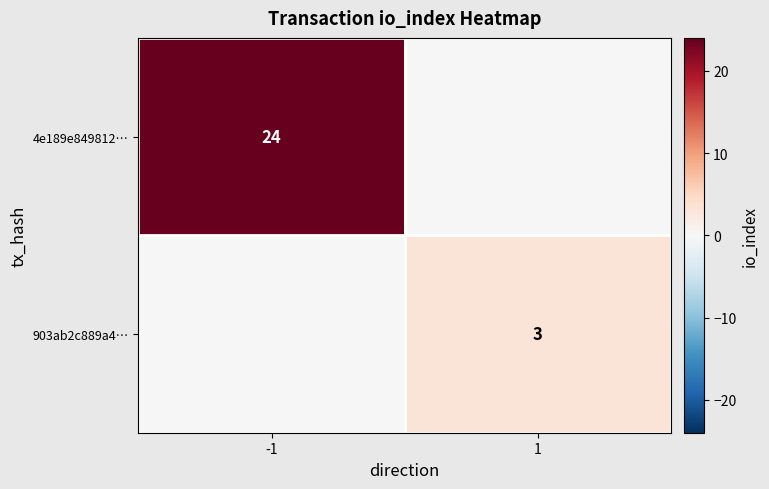

Is the value of 4e189e849812… at -1 greater than the value of 903ab2c889a4… at 1?

Yes